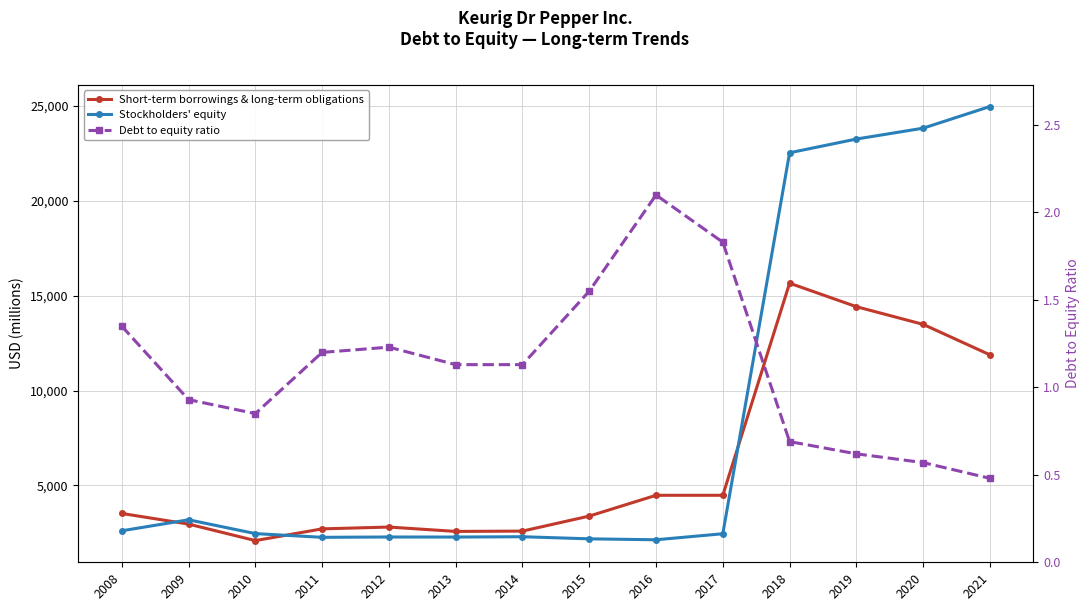

What is the minimum value for Debt to equity ratio?

0.5